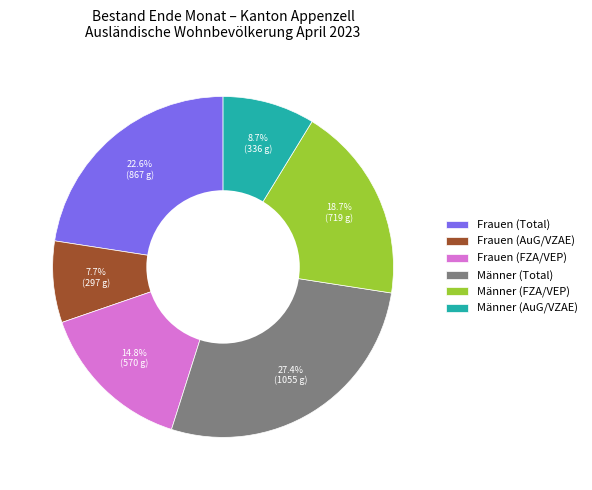

To the nearest percent, what portion does Frauen (FZA/VEP) represent?

15%